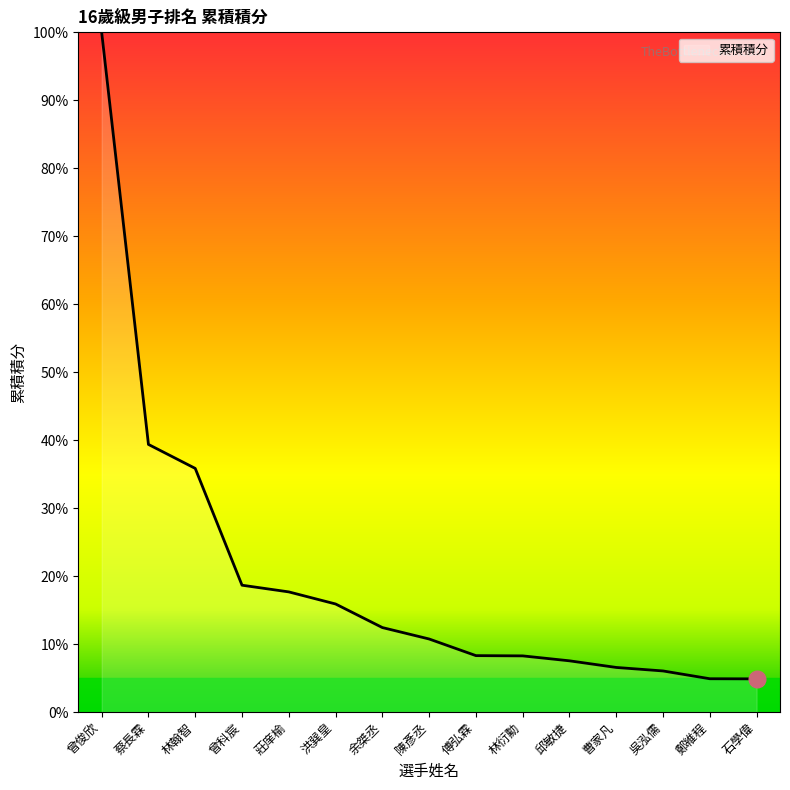

Which label corresponds to the largest value in the chart?

曾俊欣